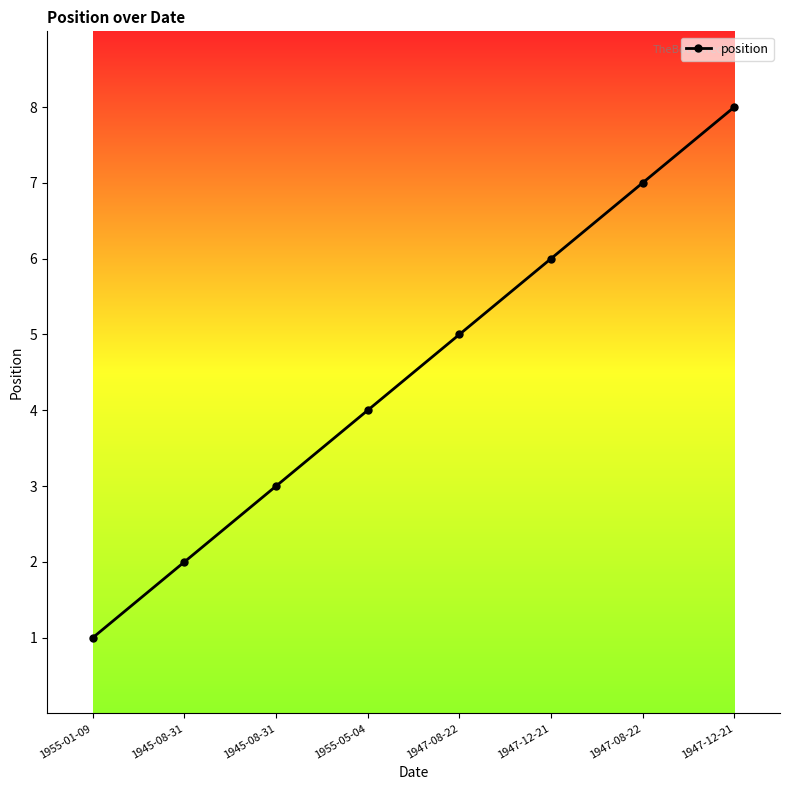

What is the maximum value shown in the chart?

8